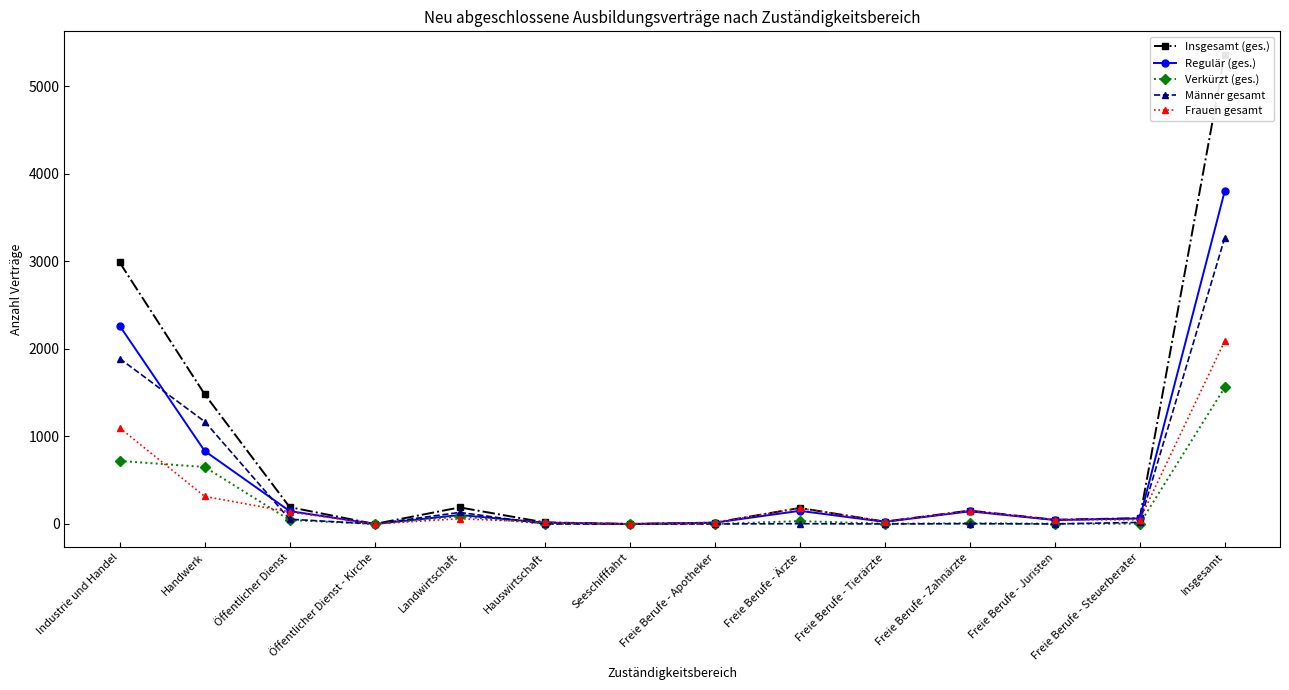

List the series in order of their peak value, lowest first.

Verkürzt (ges.), Frauen gesamt, Männer gesamt, Regulär (ges.), Insgesamt (ges.)